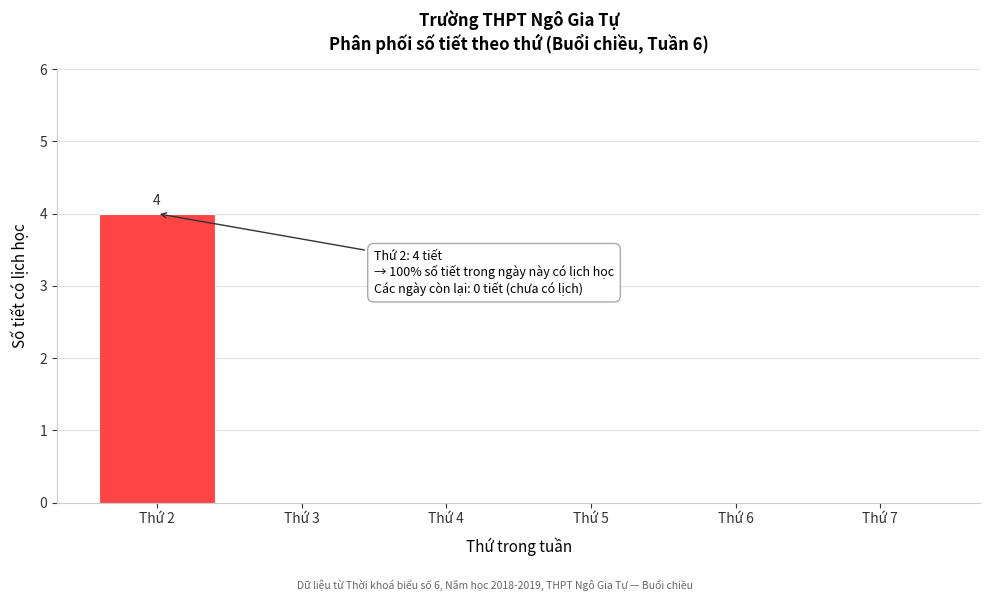

Reading left to right, what are all the values shown in this chart?

Thứ 2=4	Thứ 3=0	Thứ 4=0	Thứ 5=0	Thứ 6=0	Thứ 7=0